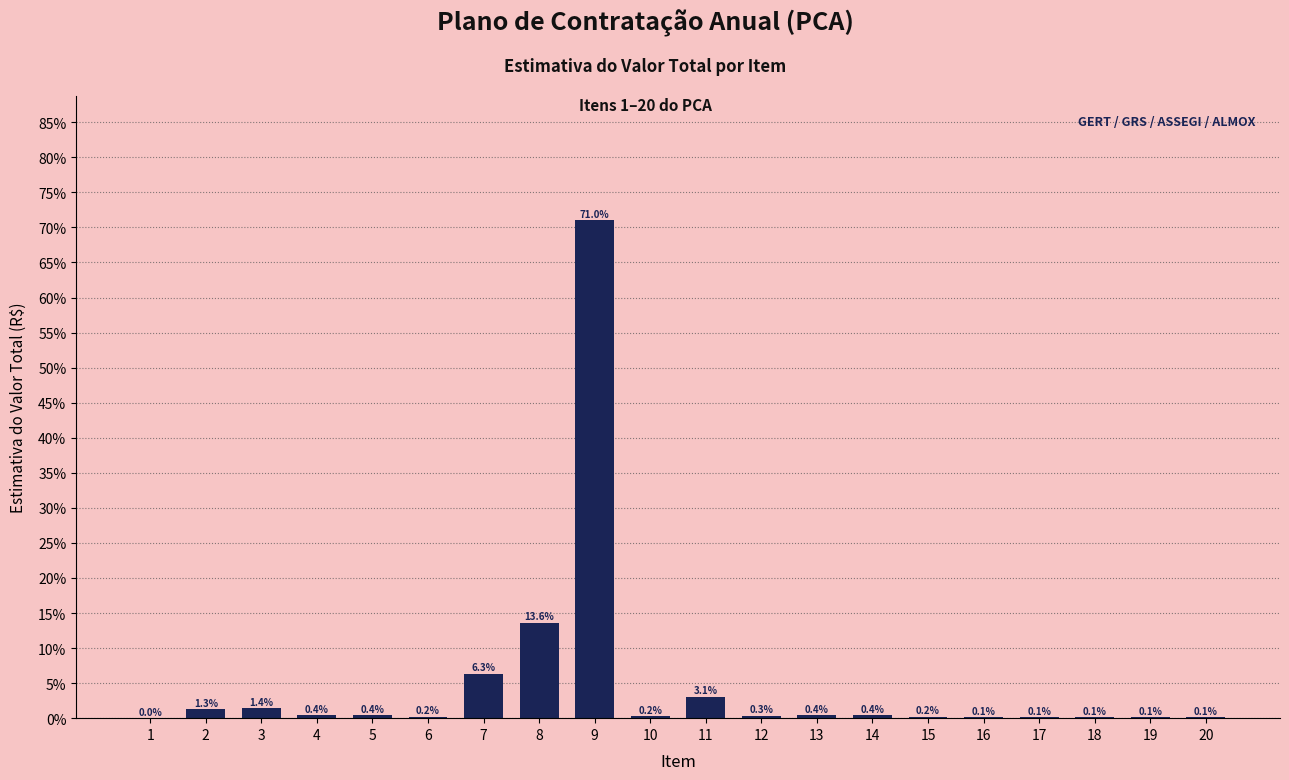

Are the bars horizontal?

No